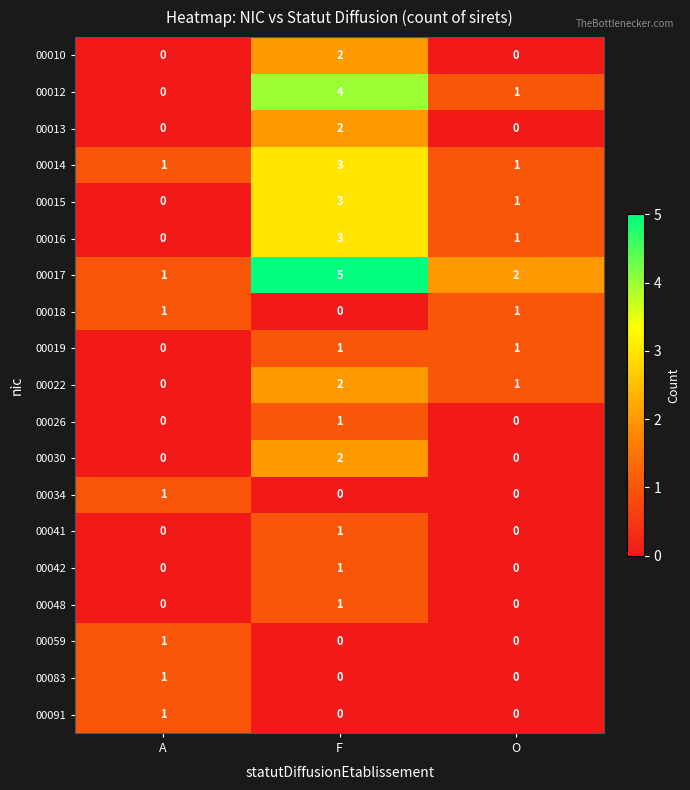

Is it true that 00022 equals 1 at A?

False